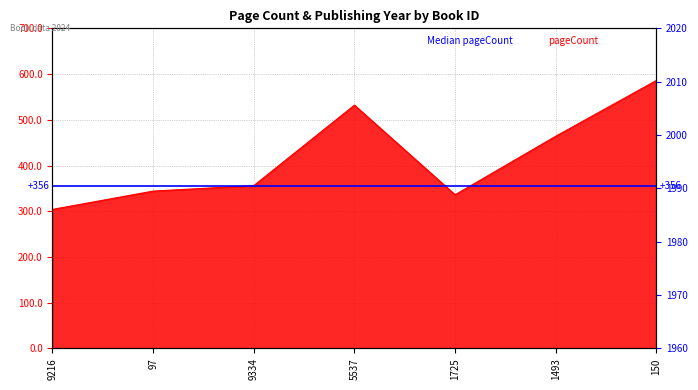

At which label does the data first exceed 356?

5537